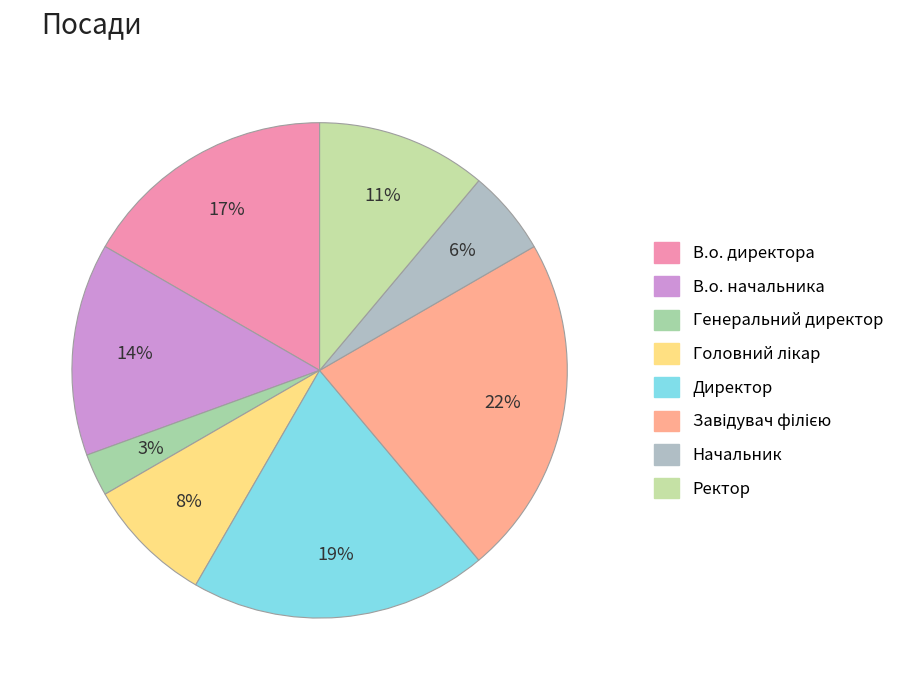

How many slices are in this pie chart?

8